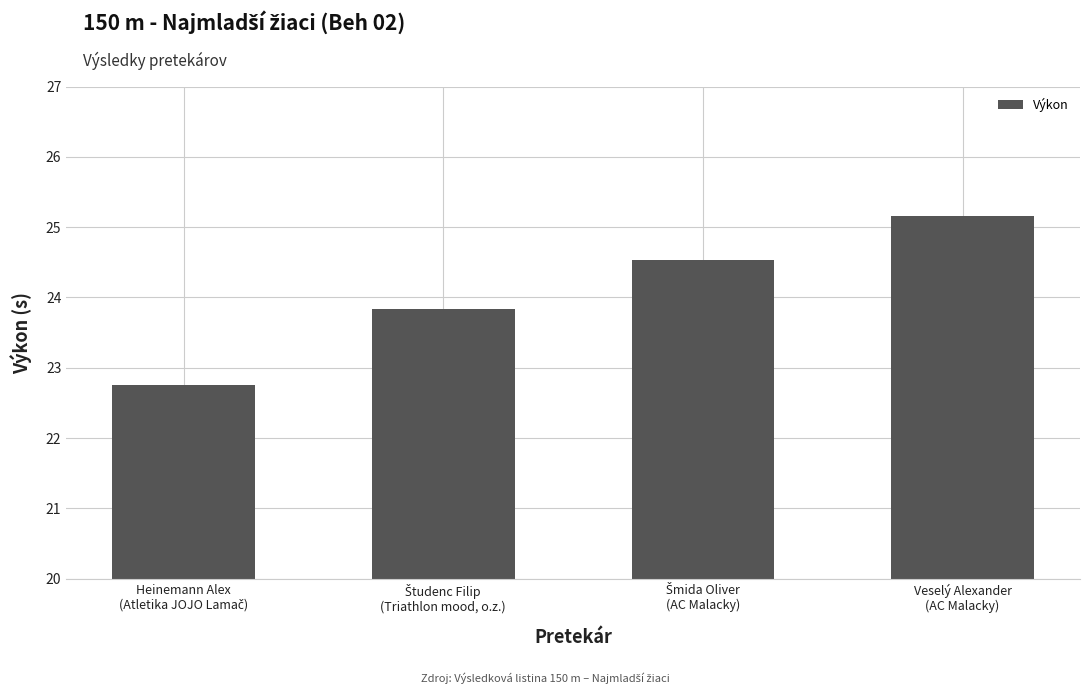

Does the chart contain stacked bars?

No